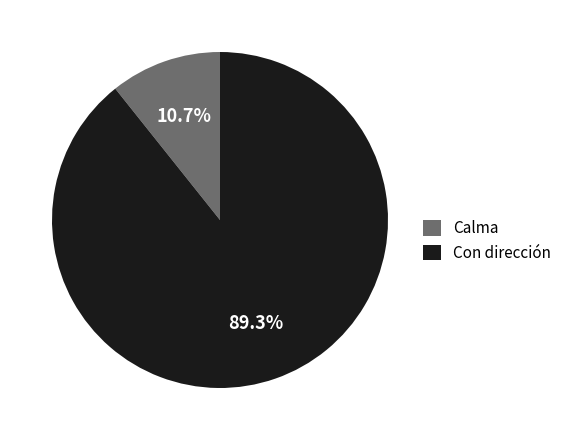

Rank the categories by value from highest to lowest.

Con dirección, Calma